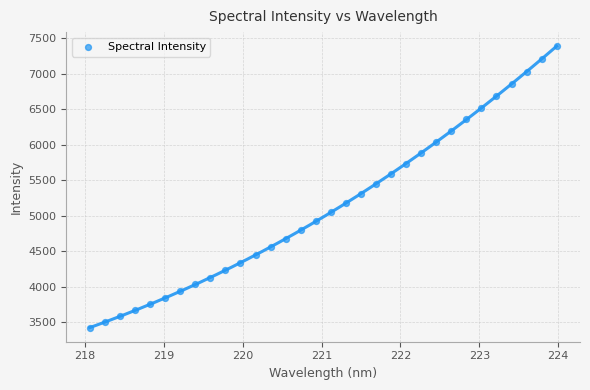

What is the range of X values (max minus min)?

5.9